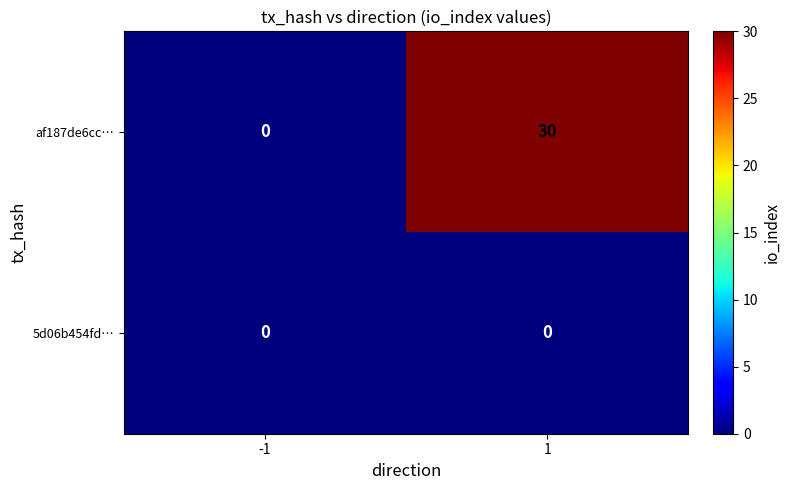

How many distinct data groups are displayed?

2